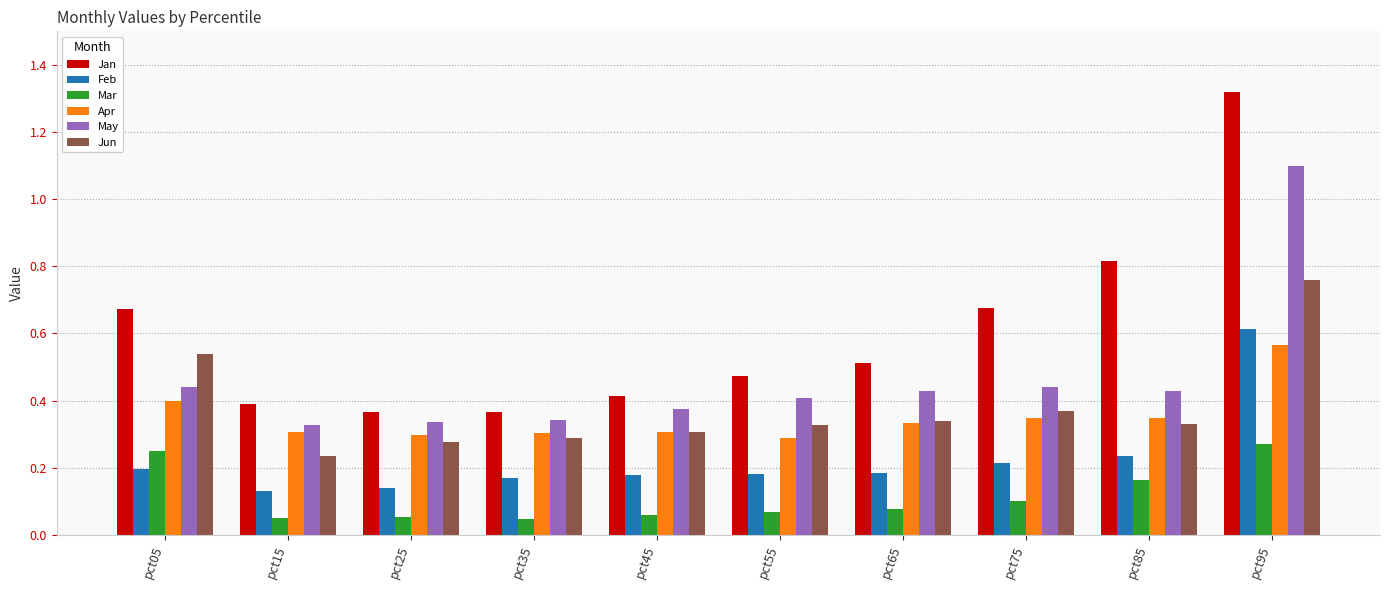

How many data points does each series have?

10